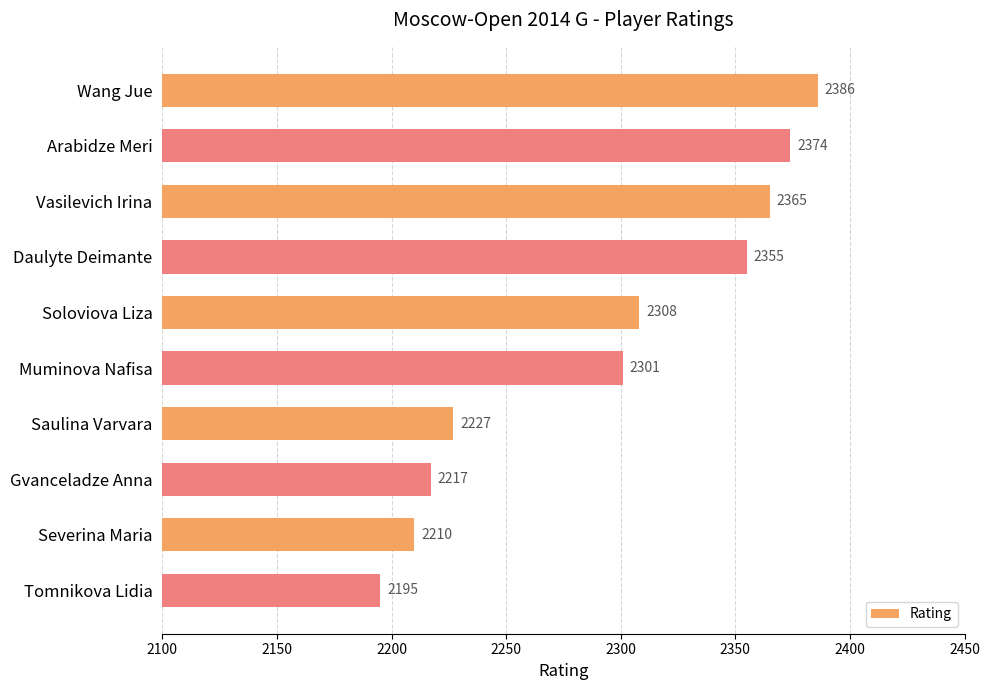

What is the difference between the maximum and minimum values?

191